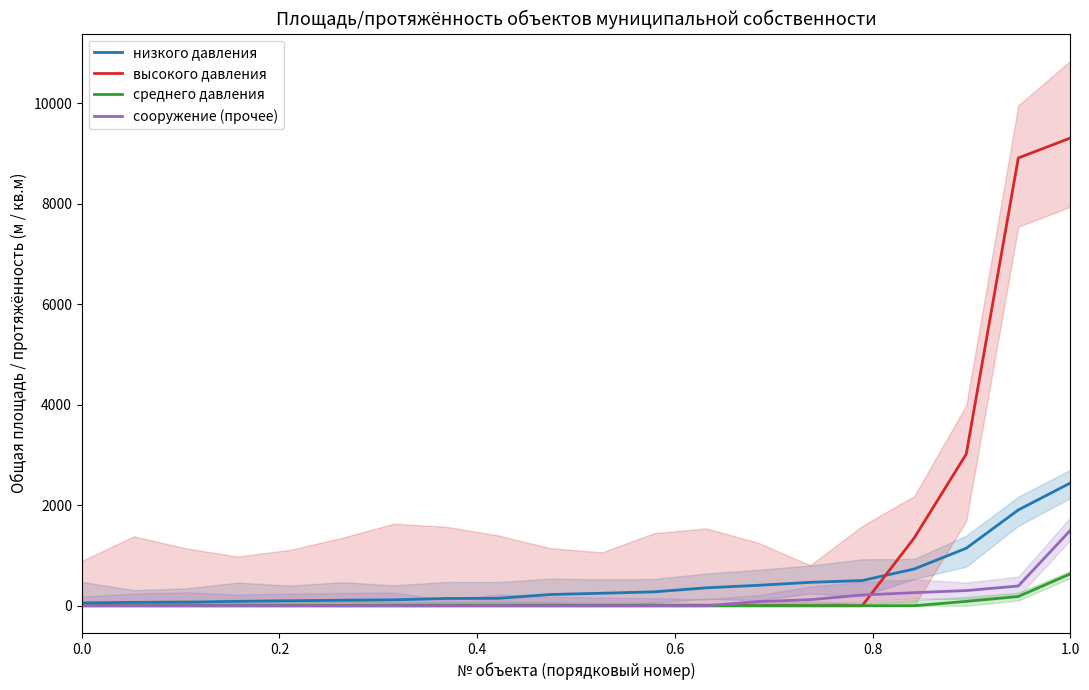

How many categories are shown in the chart?

20